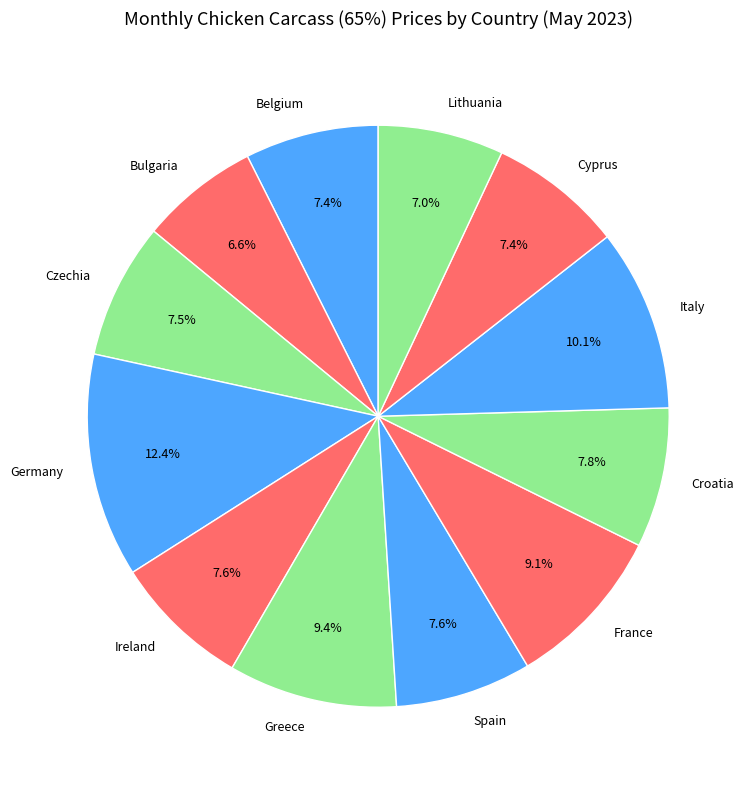

Count the number of slices in the pie.

12